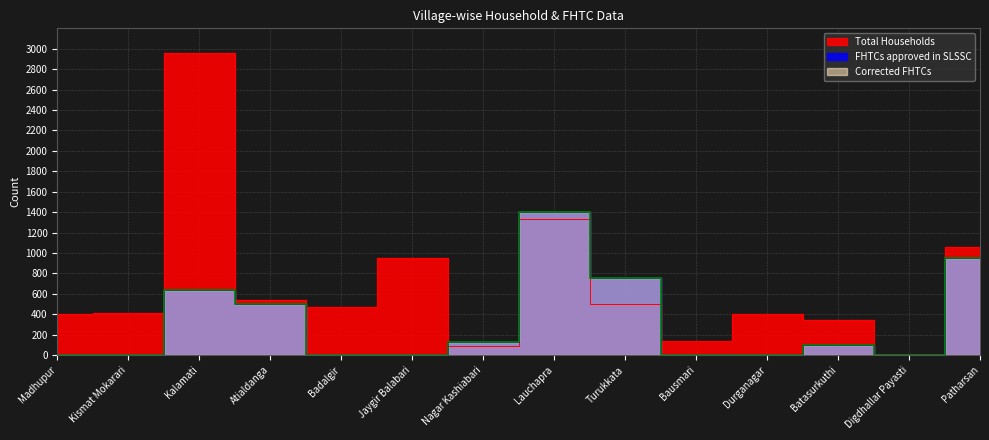

Which series has the widest spread of values?

Total Households